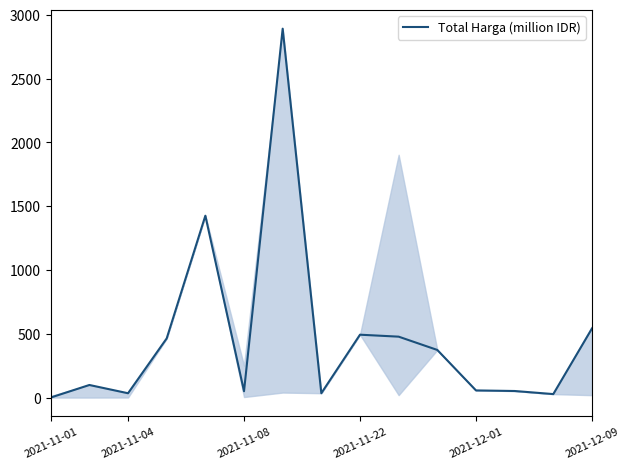

What is the greatest value displayed?

2892.1